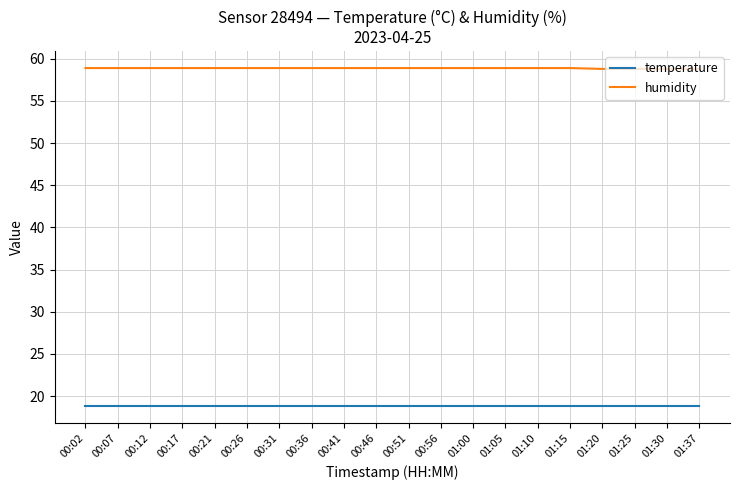

The humidity series shows 58.9 at 01:10. True or false?

True